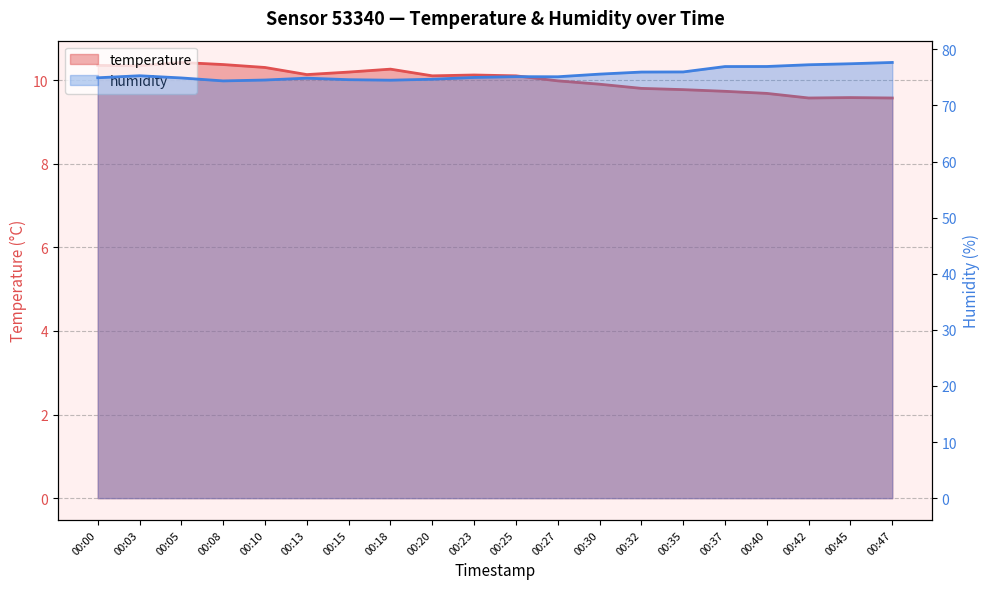

What is the total value across all series at 00:20?

84.8